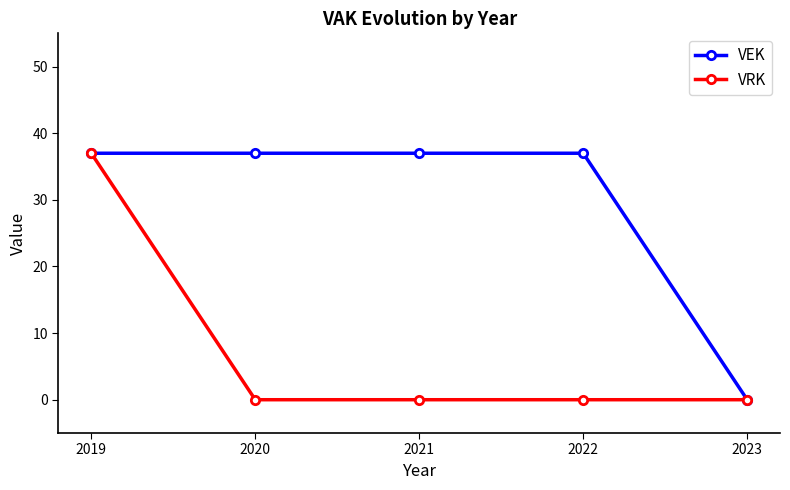

What is the value of the VEK point at the 3rd from the left?

37